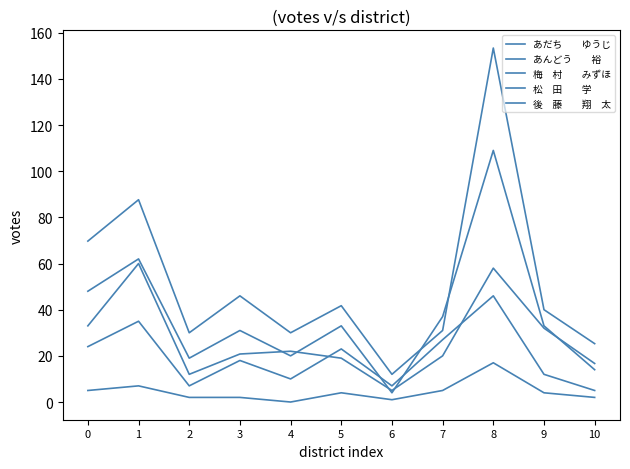

Does the chart have visible grid lines?

No